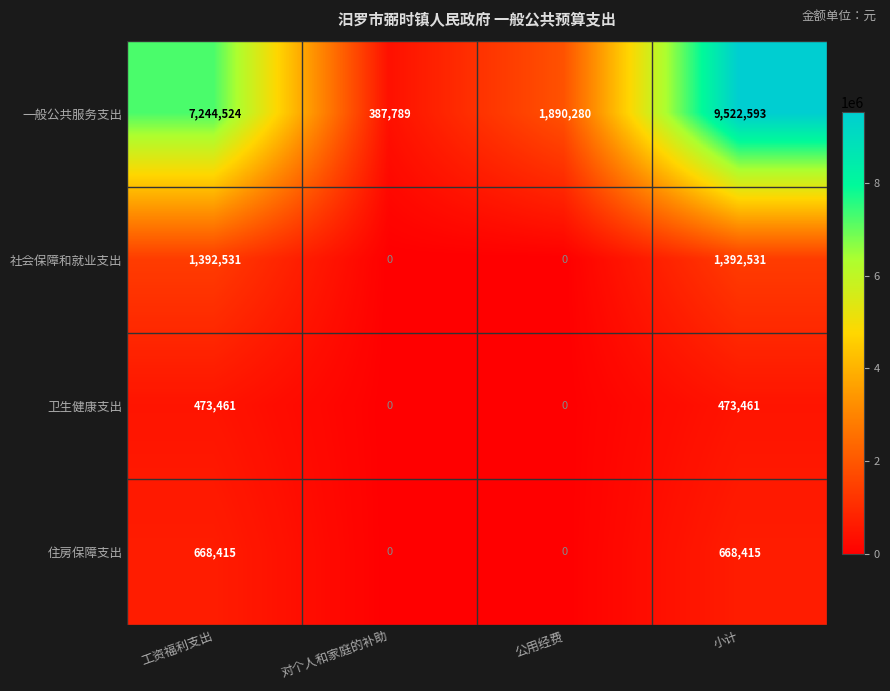

The 社会保障和就业支出 series shows -773051 at 对个人和家庭的补助. True or false?

False